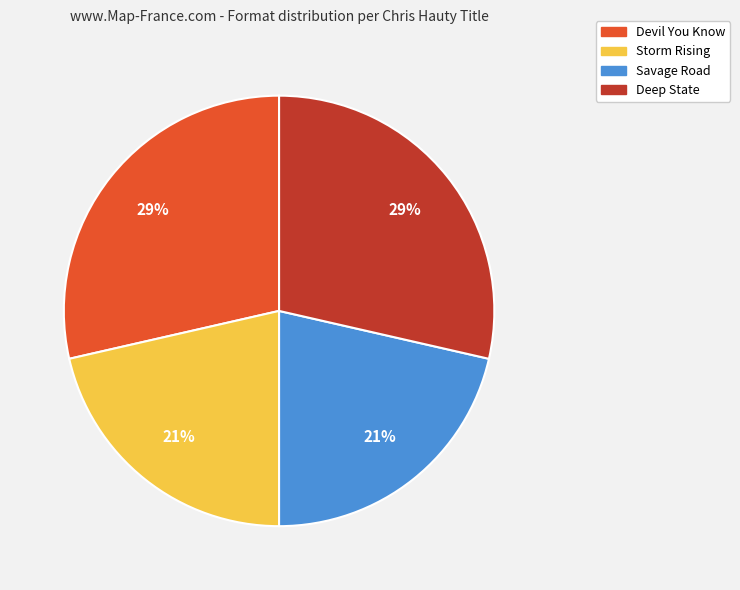

How many segments does this pie chart have?

4